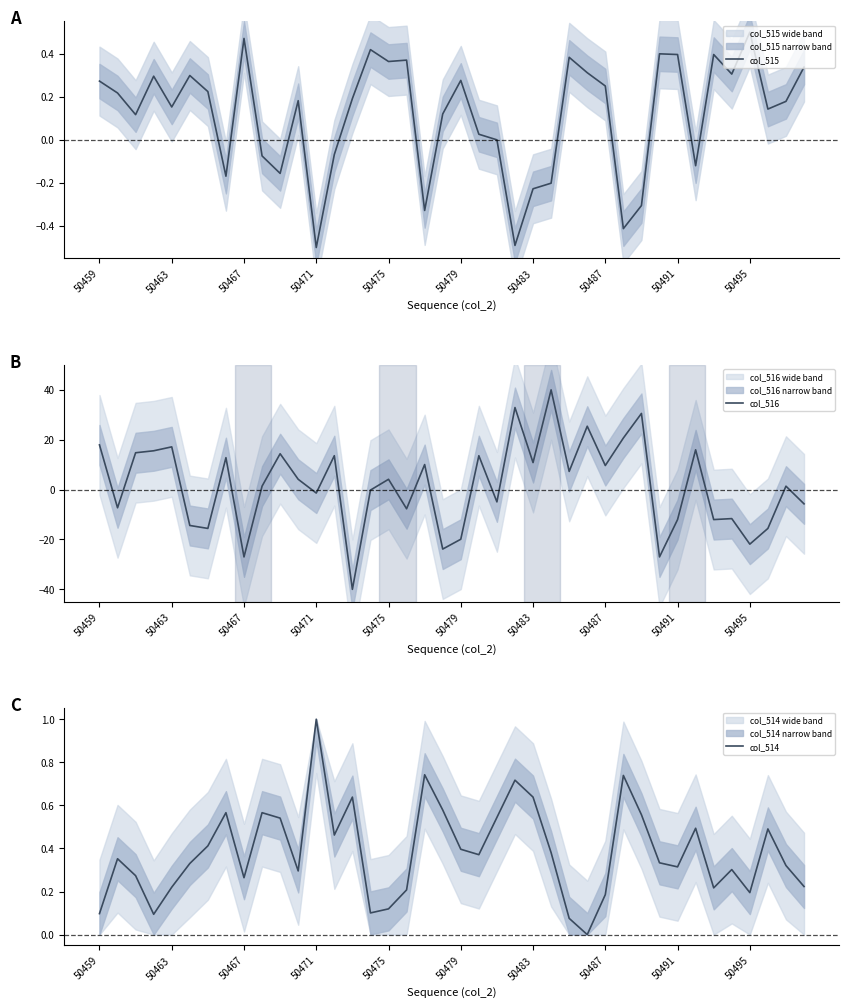

How many negative values does the col_515 series have?

12